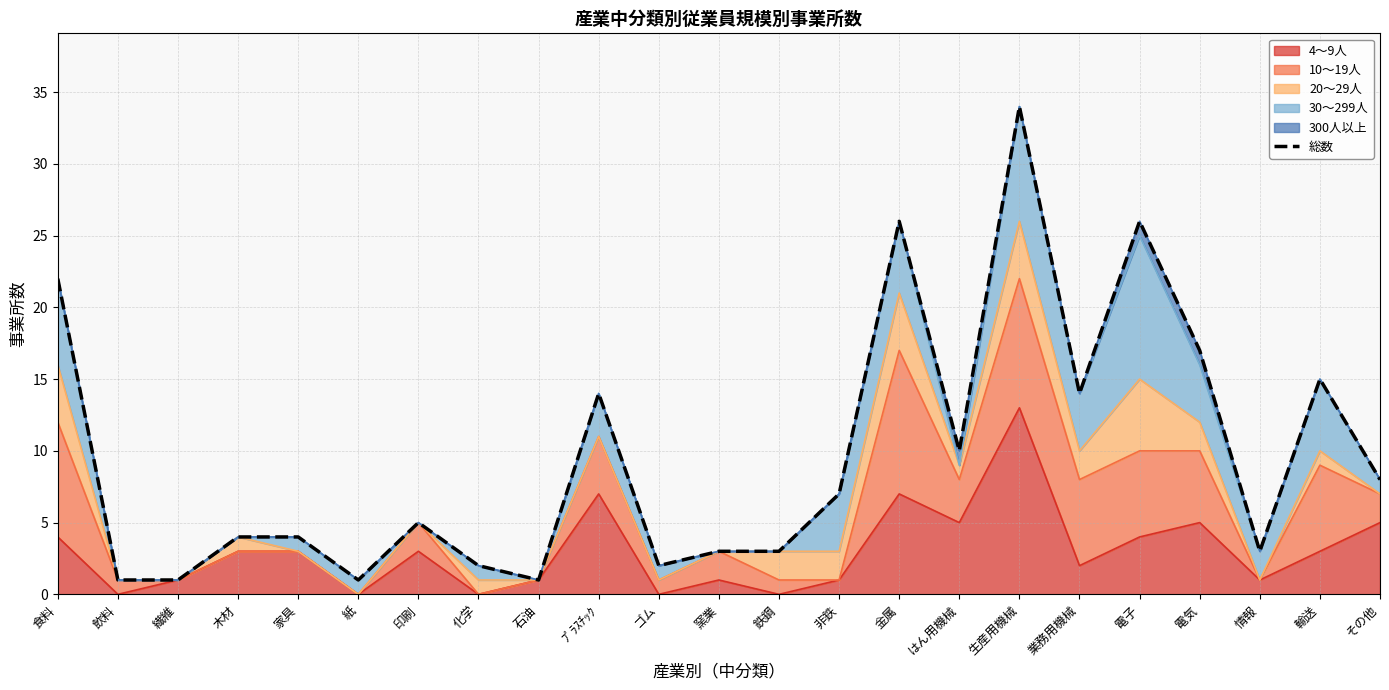

Is it true that the value at ﾌﾟﾗｽﾁｯｸ is 14?

True